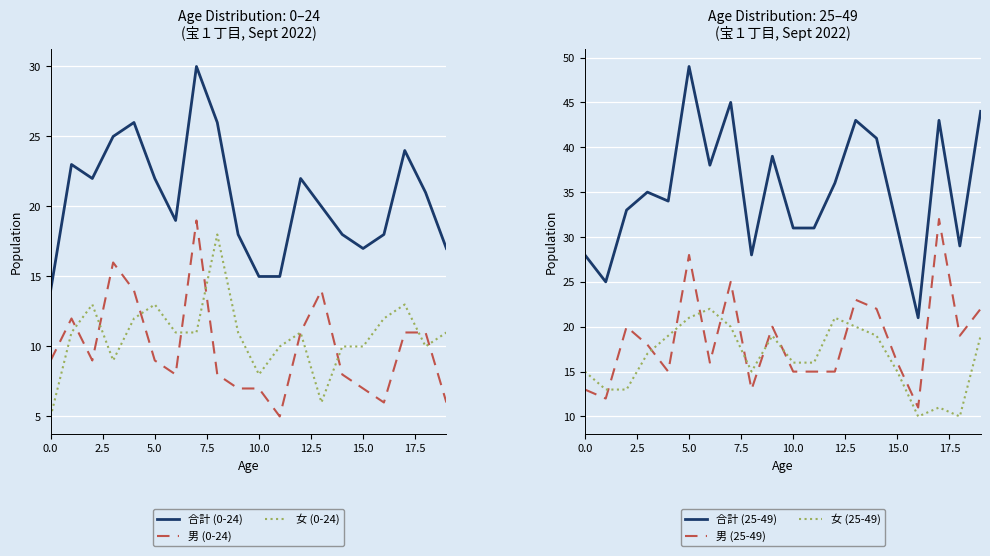

Reading left to right, transcribe all the data shown in this chart.

合計 (0-24): 14	23	22	25	26	22	19	30	26	18	15	15	22	20	18	17	18	24	21	17
男 (0-24): 9	12	9	16	14	9	8	19	8	7	7	5	11	14	8	7	6	11	11	6
女 (0-24): 5	11	13	9	12	13	11	11	18	11	8	10	11	6	10	10	12	13	10	11
合計 (25-49): 28	25	33	35	34	49	38	45	28	39	31	31	36	43	41	31	21	43	29	44
男 (25-49): 13	12	20	18	15	28	16	25	13	20	15	15	15	23	22	16	11	32	19	22
女 (25-49): 15	13	13	17	19	21	22	20	15	19	16	16	21	20	19	15	10	11	10	19